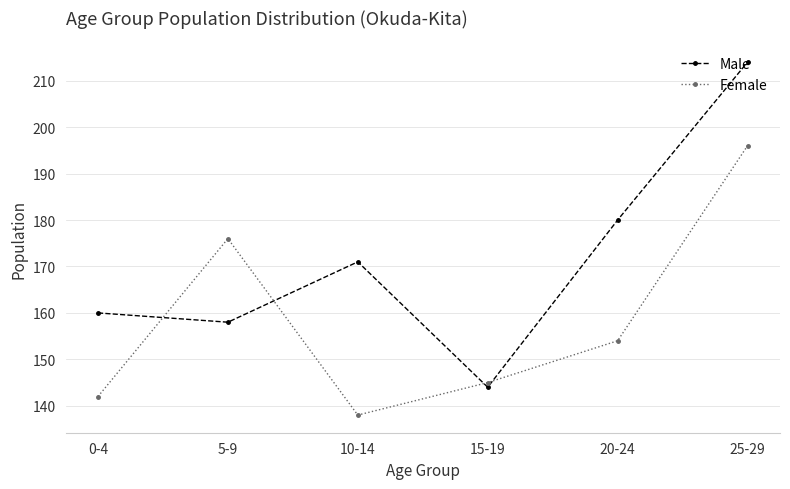

Reading left to right, list all the values displayed in this chart.

Male: 0-4=160	5-9=158	10-14=171	15-19=144	20-24=180	25-29=214
Female: 0-4=142	5-9=176	10-14=138	15-19=145	20-24=154	25-29=196